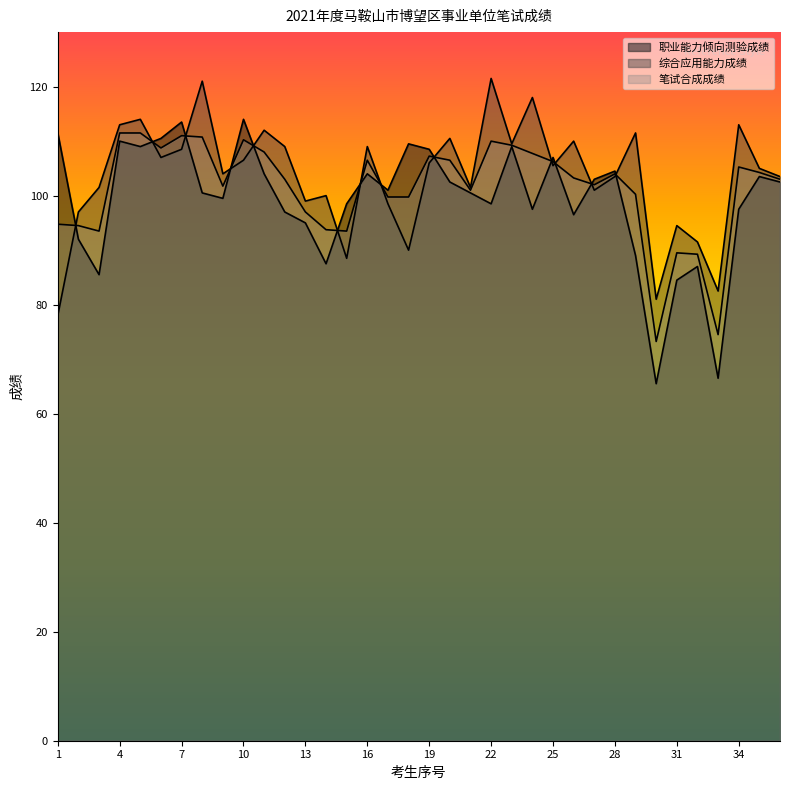

Where is the first local maximum for 综合应用能力成绩?

5